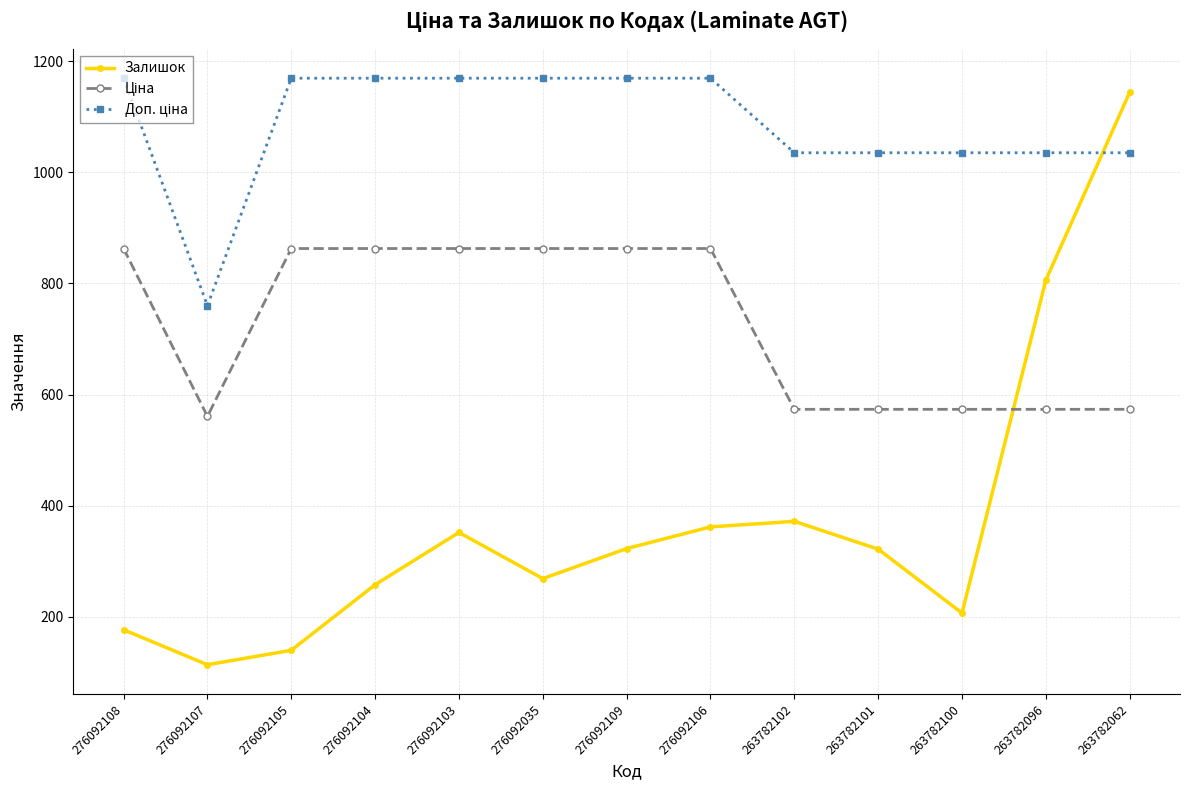

How many interior local valleys does the Залишок series have?

3